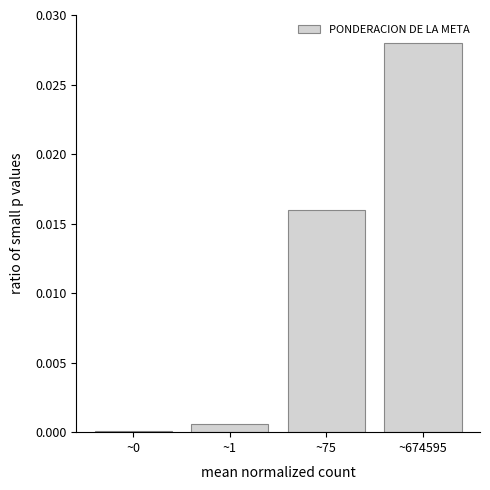

Is it true that the value at ~0 is 0.0?

True